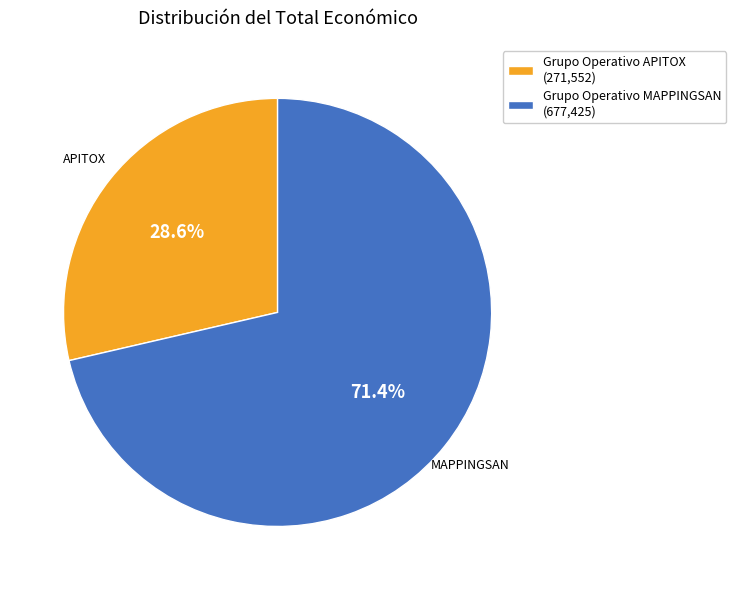

Is it true that Grupo Operativo MAPPINGSAN is 71% of the pie?

True